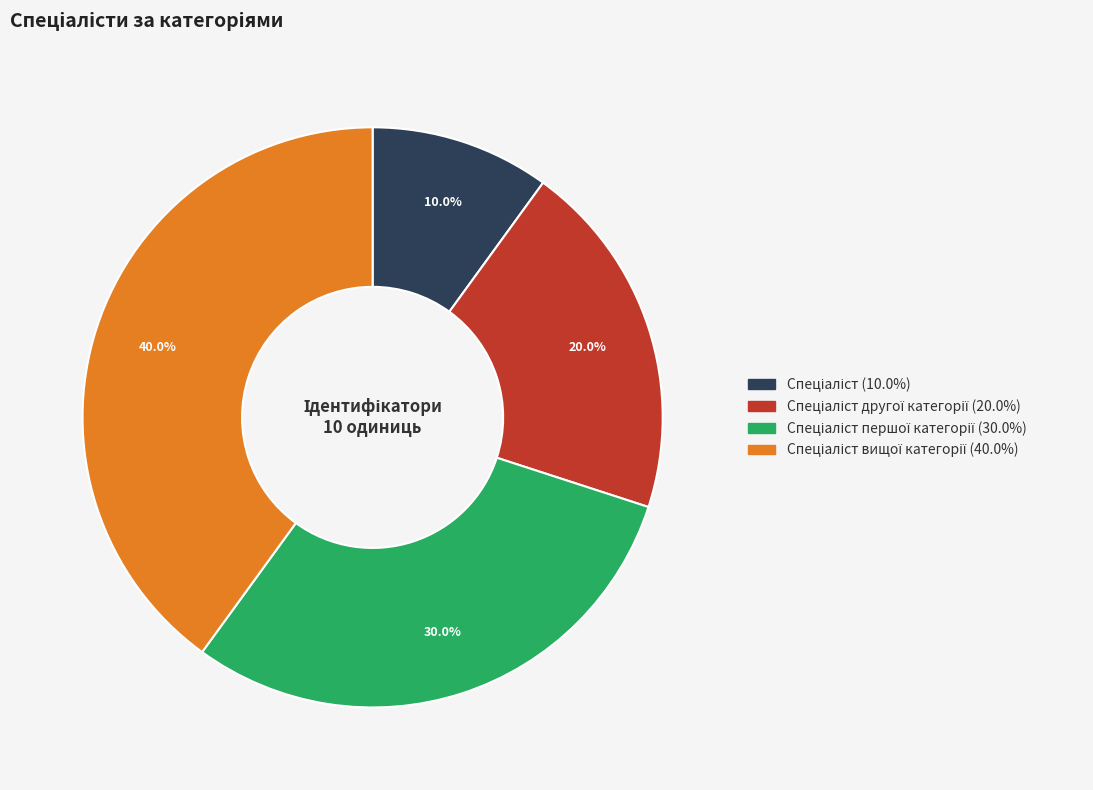

Count the number of slices in the pie.

4